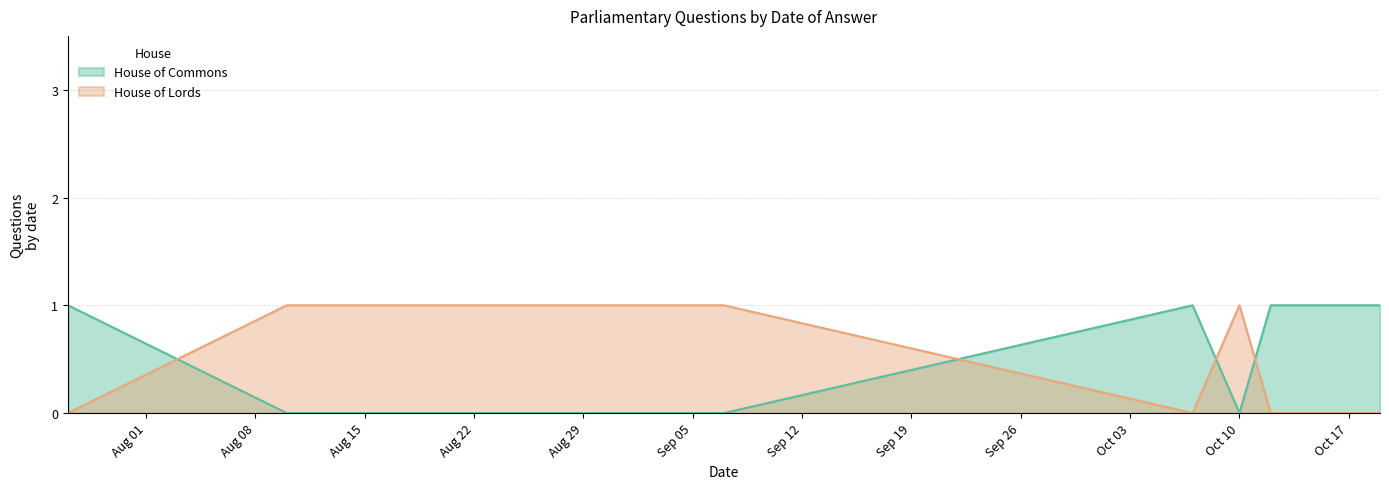

What is the difference between the House of Lords values at 2016-08-10 and 2016-10-19?

1